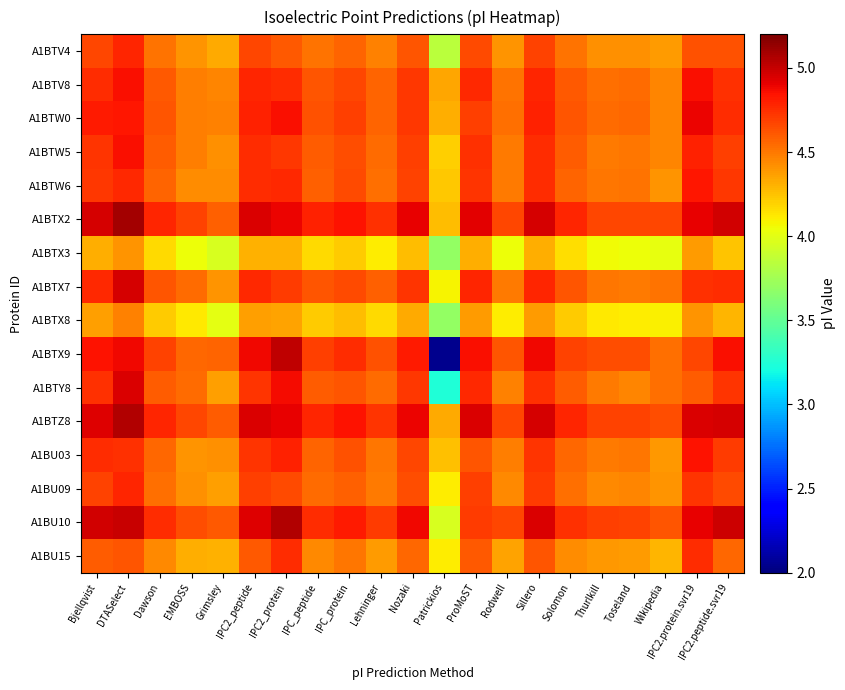

Which label corresponds to the largest value in the chart?

DTASelect